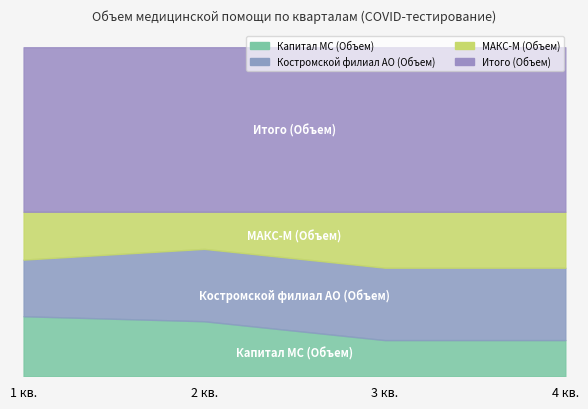

What are all the series names shown in the legend?

Капитал МС (Объем), Костромской филиал АО (Объем), МАКС-М (Объем), Итого (Объем)